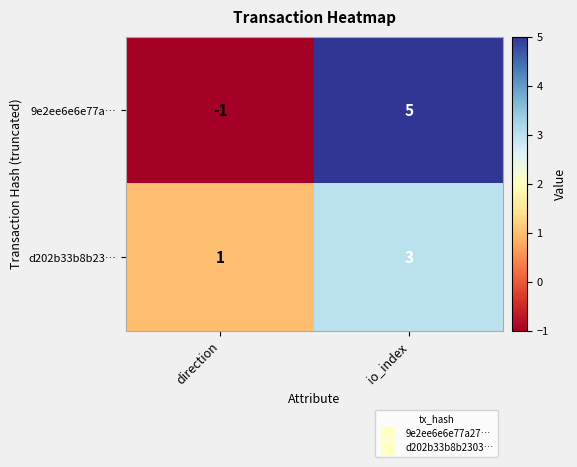

What is the sum of all 9e2ee6e6e77a… values?

4